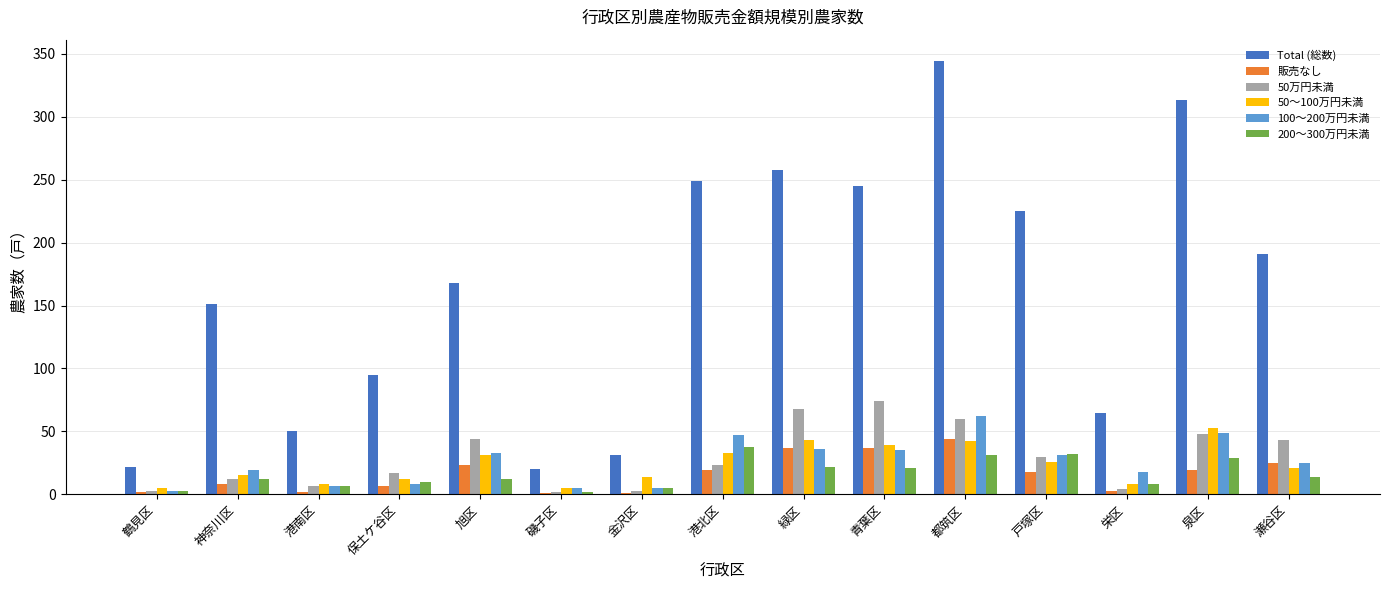

Are the bars horizontal?

No